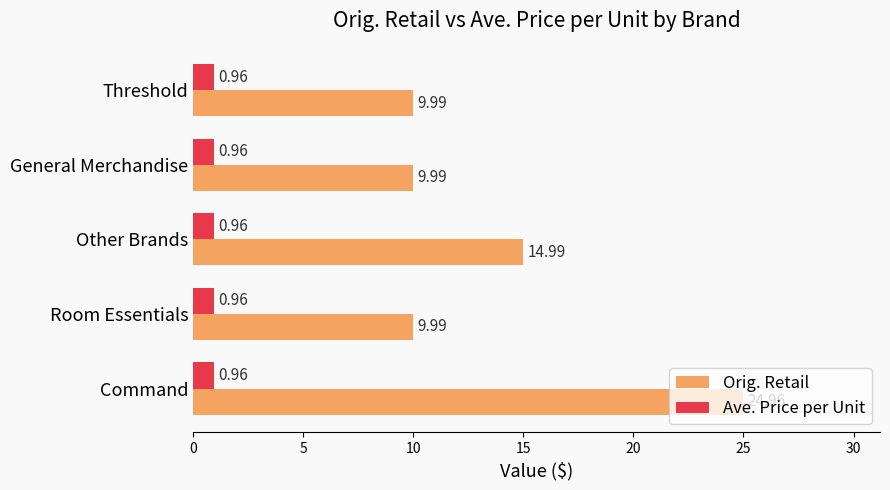

Rank the series by their average value, from highest to lowest.

Orig. Retail, Ave. Price per Unit